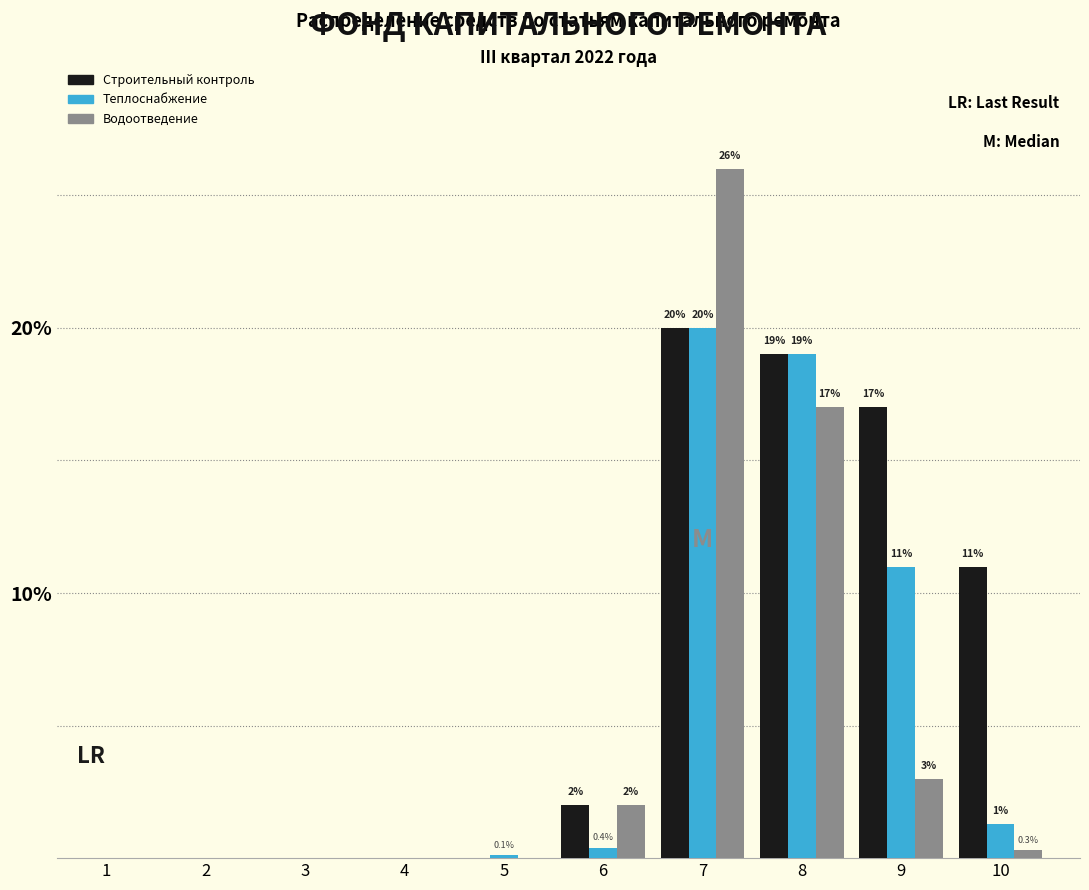

Reading left to right, extract all data points from this chart.

Строительный контроль: 1=0.0	2=0.0	3=0.0	4=0.0	5=0.0	6=2.0	7=20.0	8=19.0	9=17.0	10=11.0
Теплоснабжение: 1=0.0	2=0.0	3=0.0	4=0.0	5=0.1	6=0.4	7=20.0	8=19.0	9=11.0	10=1.3
Водоотведение: 1=0.0	2=0.0	3=0.0	4=0.0	5=0.0	6=2.0	7=26.0	8=17.0	9=3.0	10=0.3